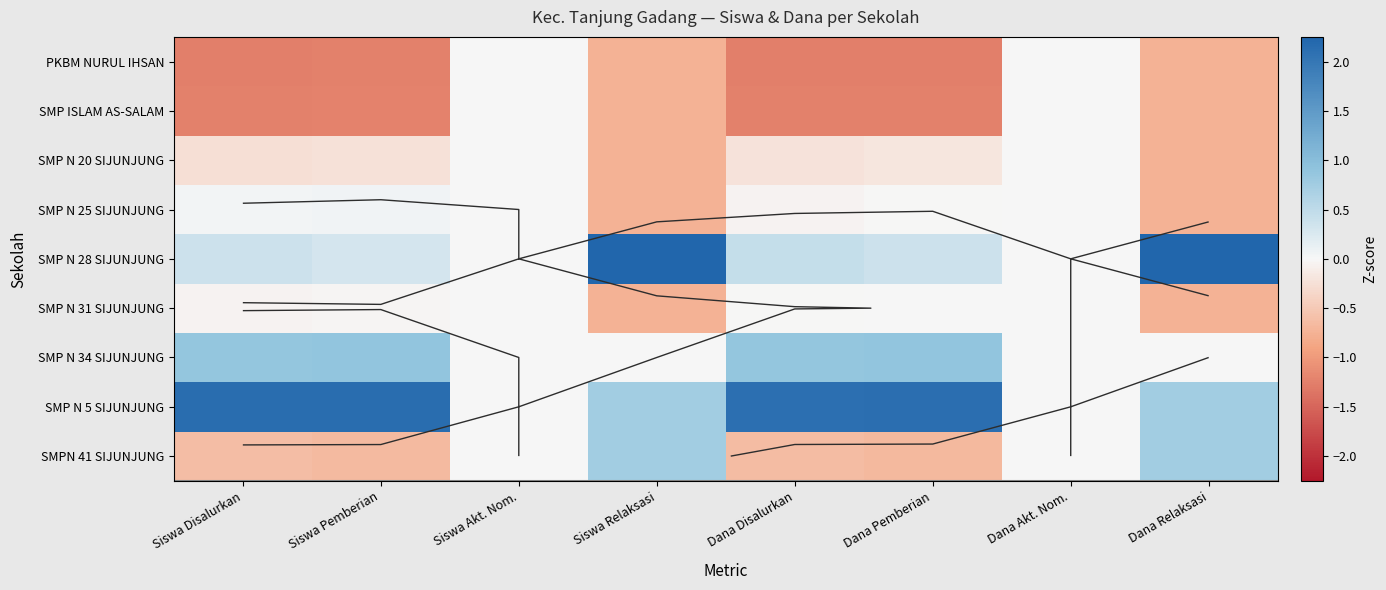

How many values in SMPN 41 SIJUNJUNG are above zero?

2